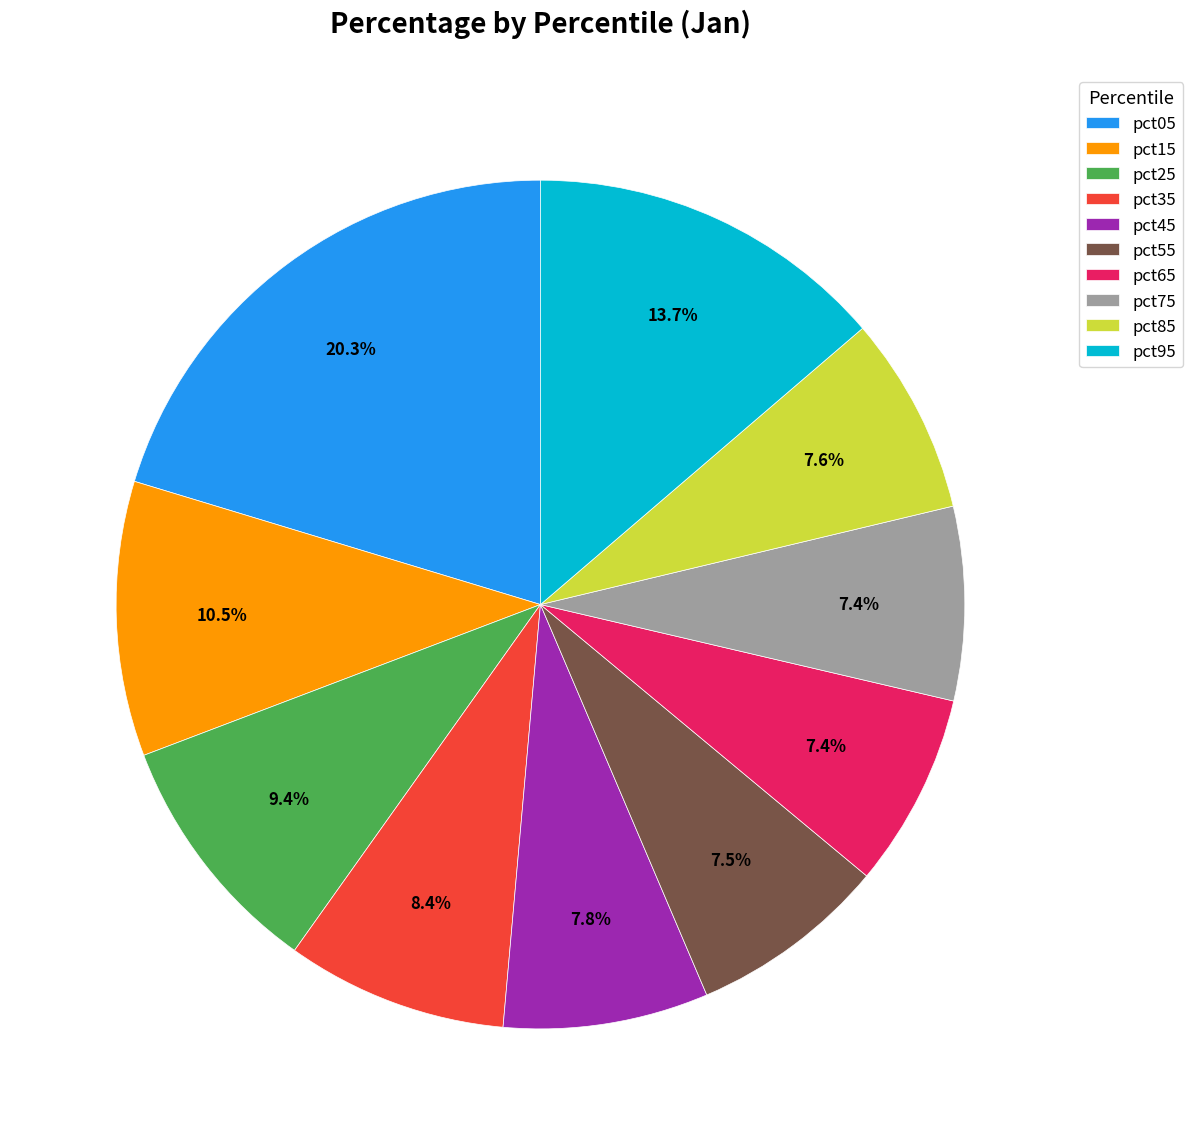

Which slice is the largest?

pct05